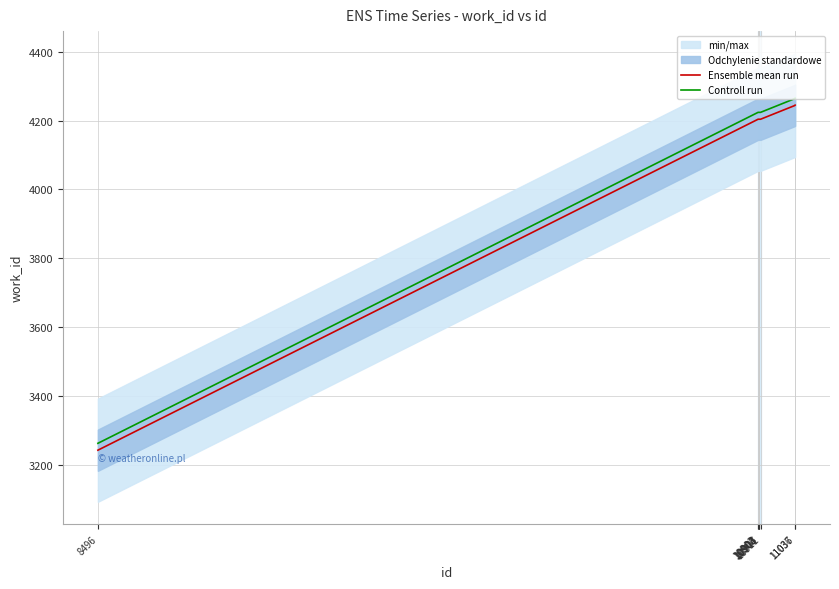

The value of Ensemble mean run at 11037 is 4245. True or false?

True